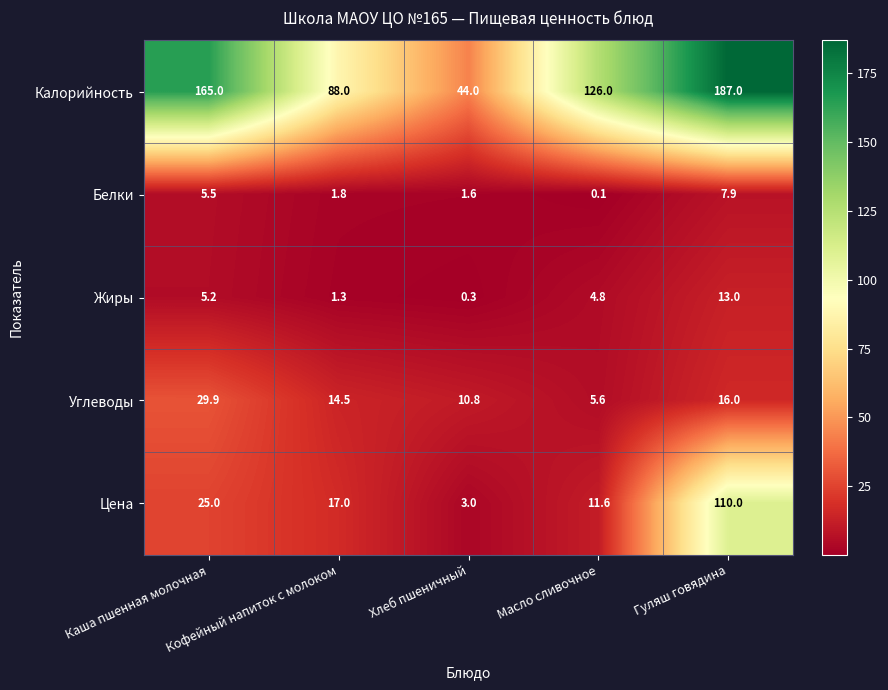

Which series has the largest total across all categories?

Калорийность